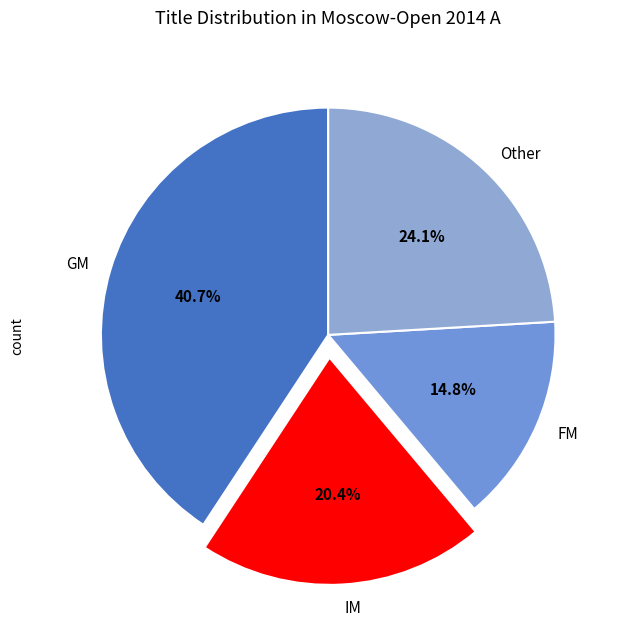

What is the ratio of the value at IM to the value at FM?

1.4